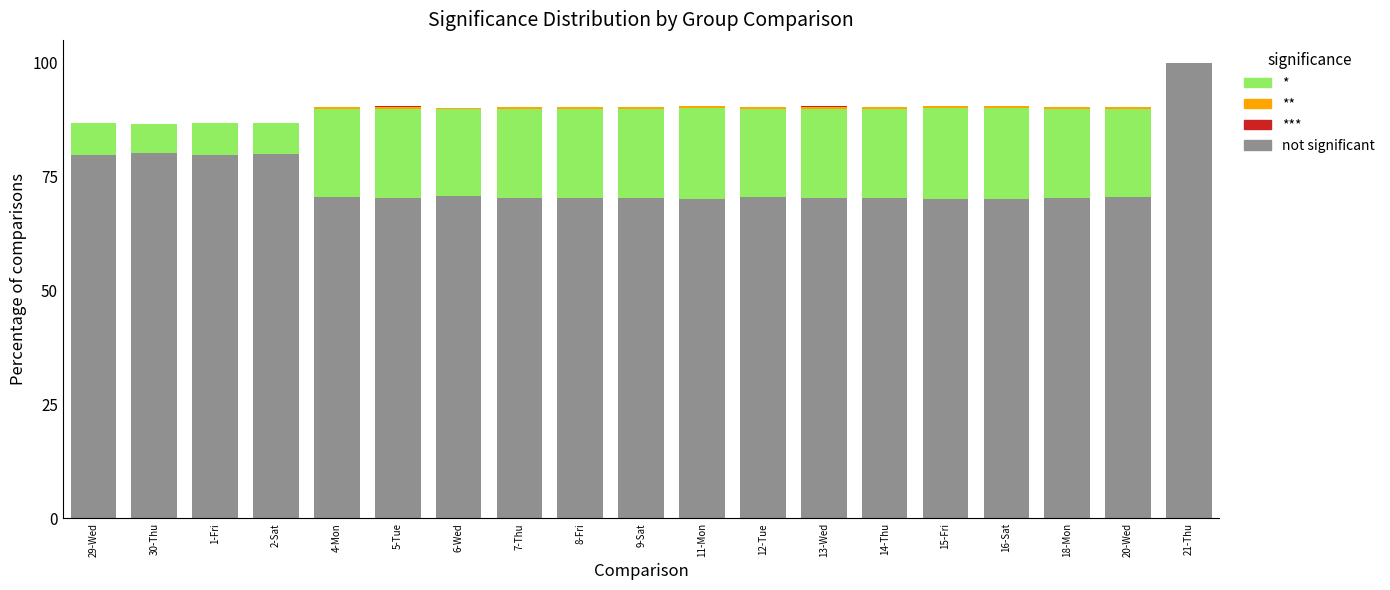

Does the chart contain stacked bars?

Yes